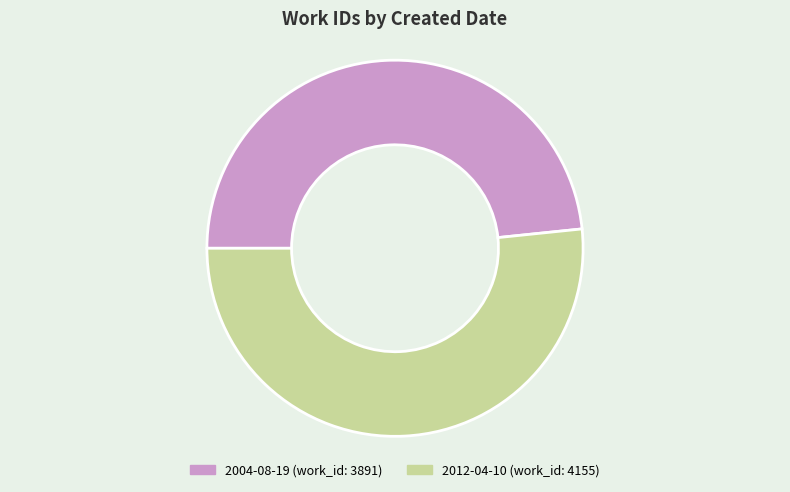

Which slice is the smallest?

2004-08-19